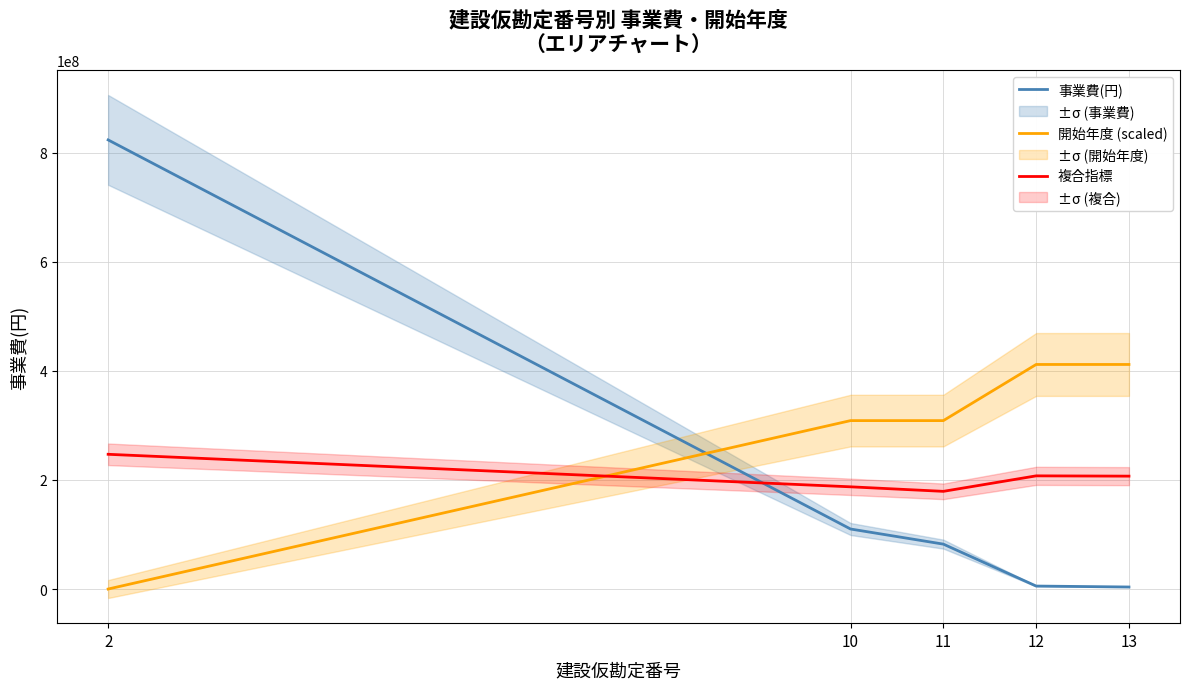

What is the difference between the 事業費(円) values at 10 and 13?

106294000.0